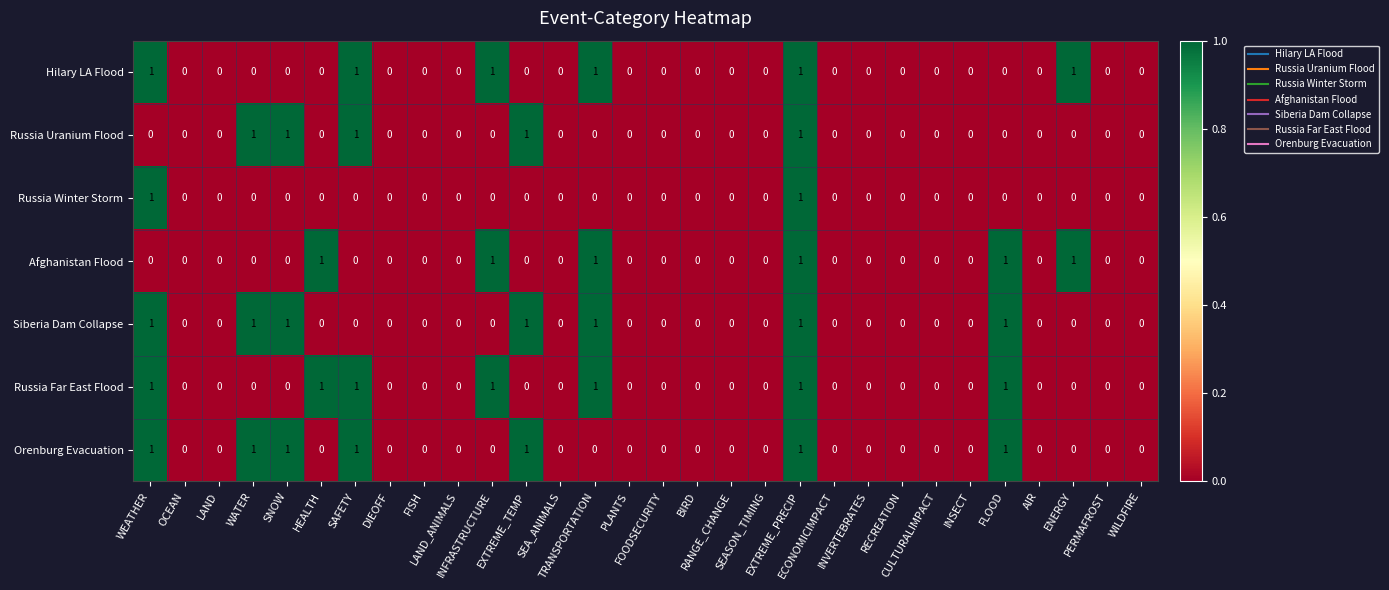

What is the sum of all Orenburg Evacuation values?

7